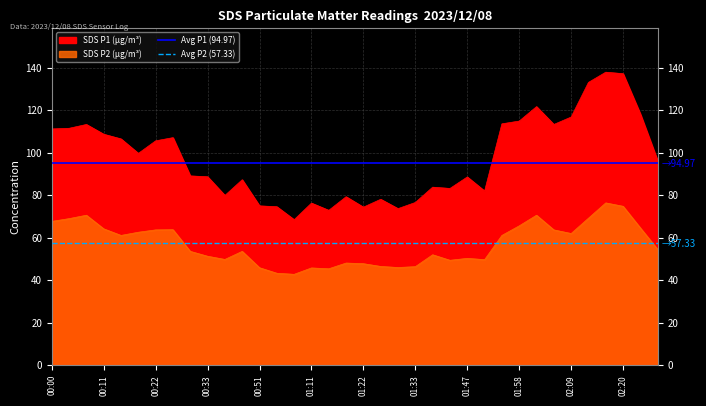

Does the chart display data point markers on the line(s)?

No